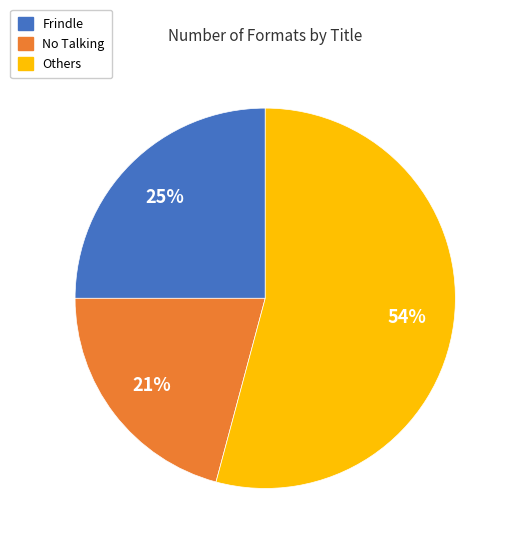

Is there any slice that represents more than half of the pie?

Yes